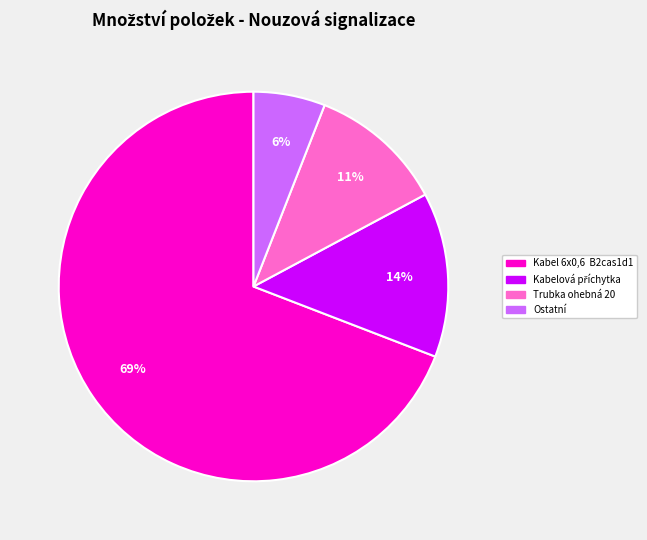

To the nearest percent, what is the average slice percentage?

25%